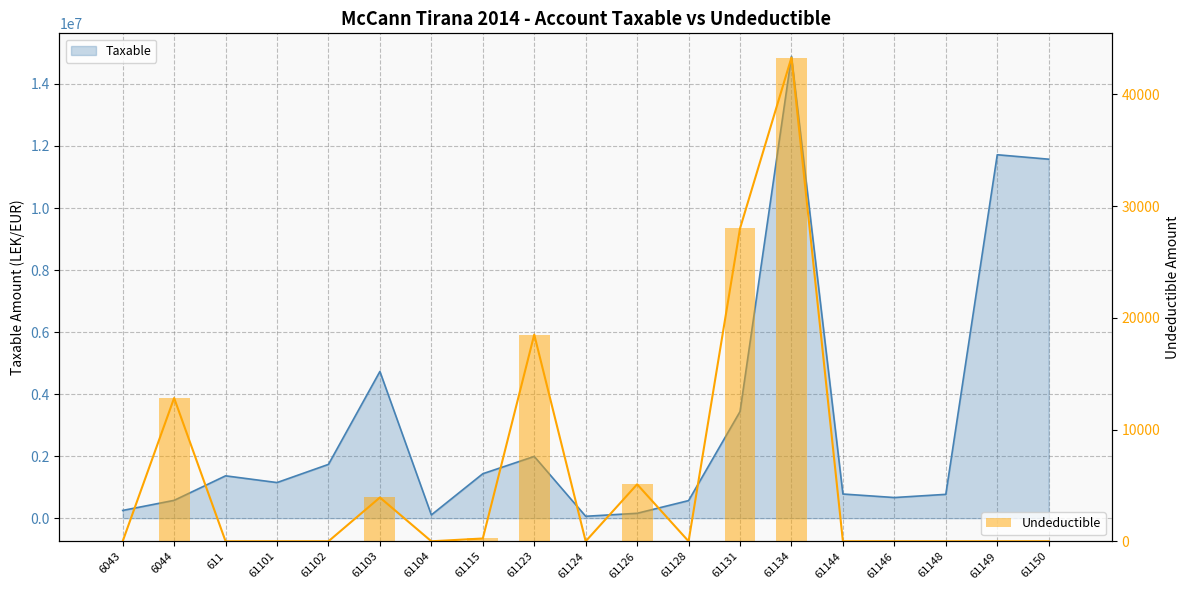

The value at 61104 is 0. True or false?

True